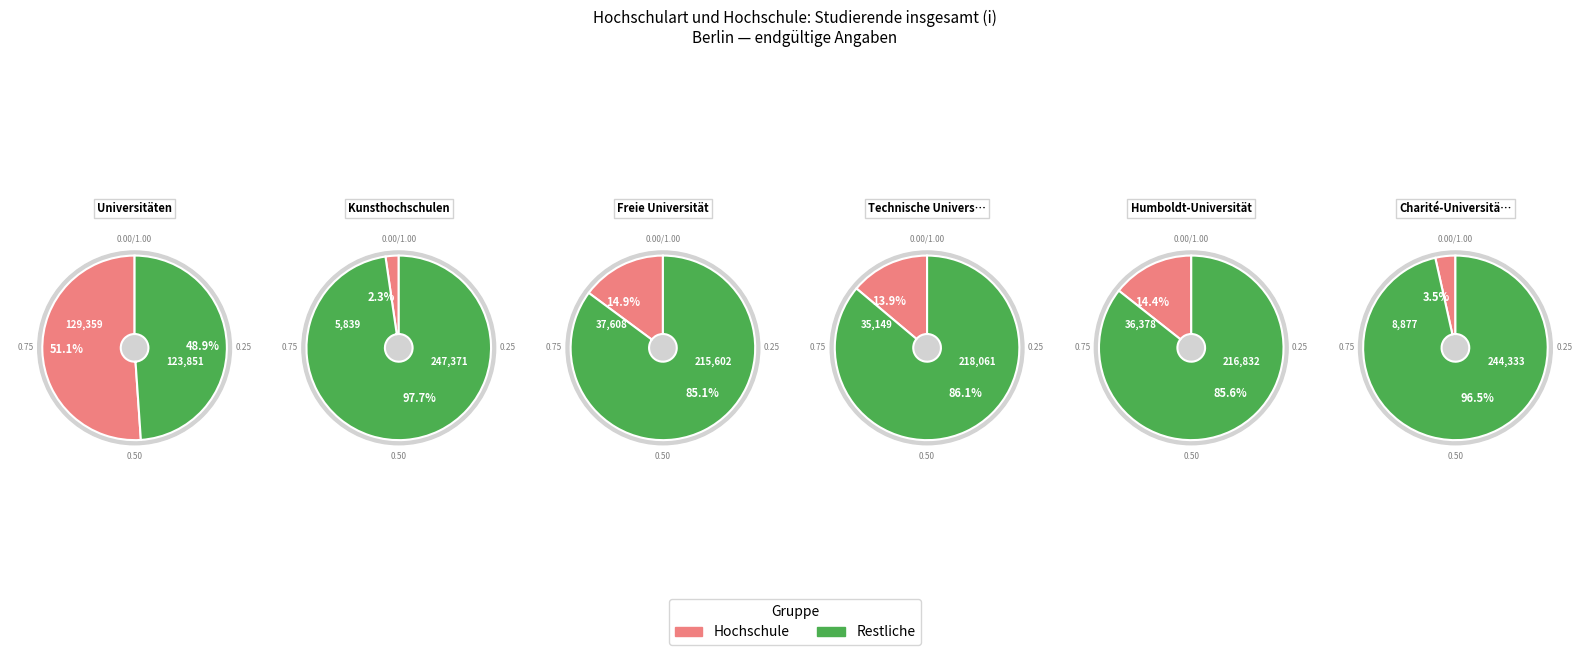

Combined, what portion of the pie is Charité-Universitätsmedizin and Universitäten?

54.6%